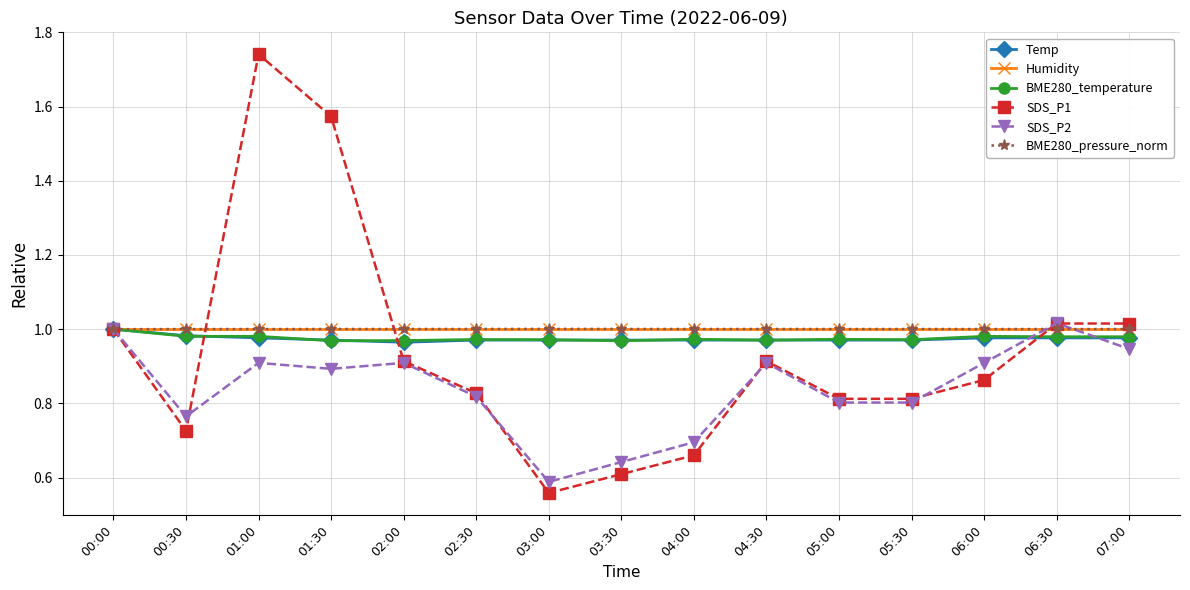

How many lines are shown in the chart?

6